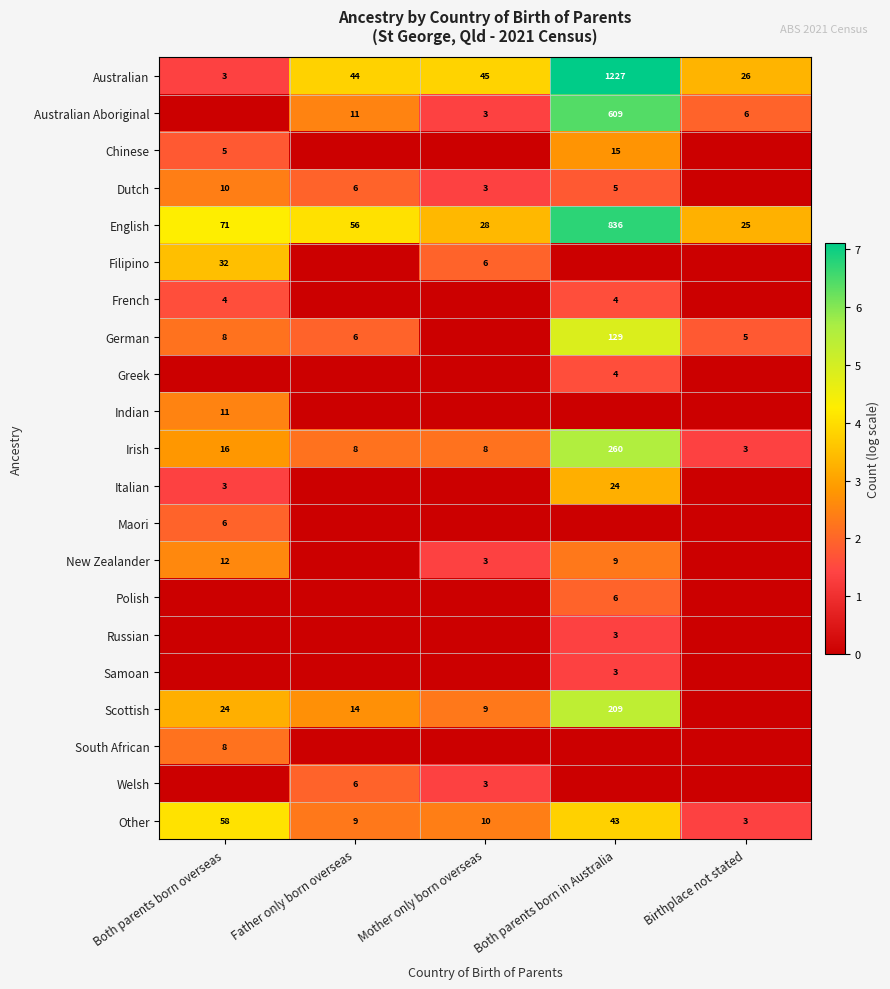

At how many categories does at least one series exceed 2?

5